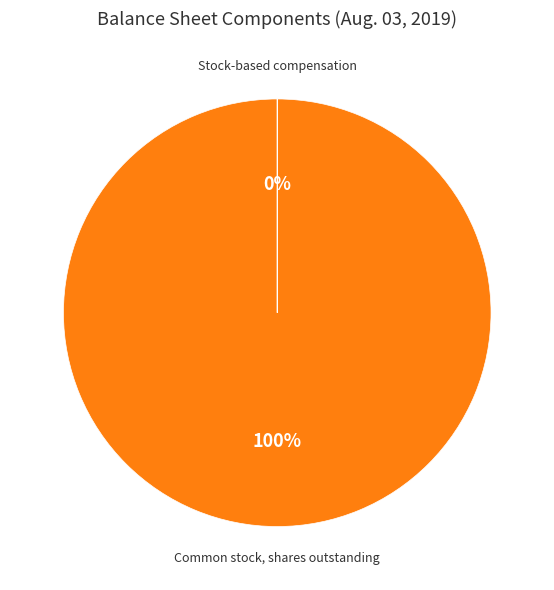

What percentage is the Common stock, shares outstanding slice, to the nearest percent?

100%